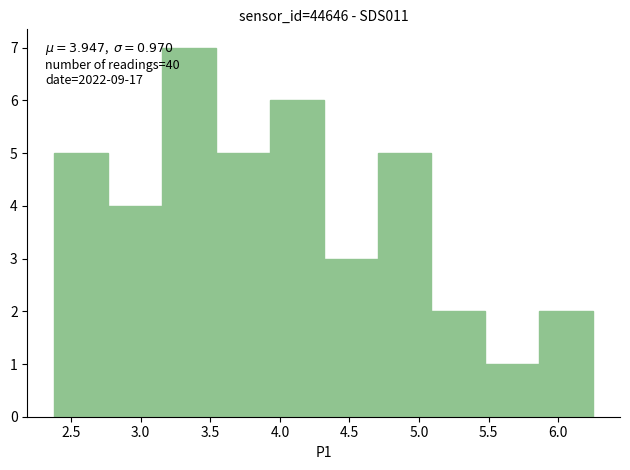

Which range on the x-axis has the tallest bar?

3.15 to 3.55